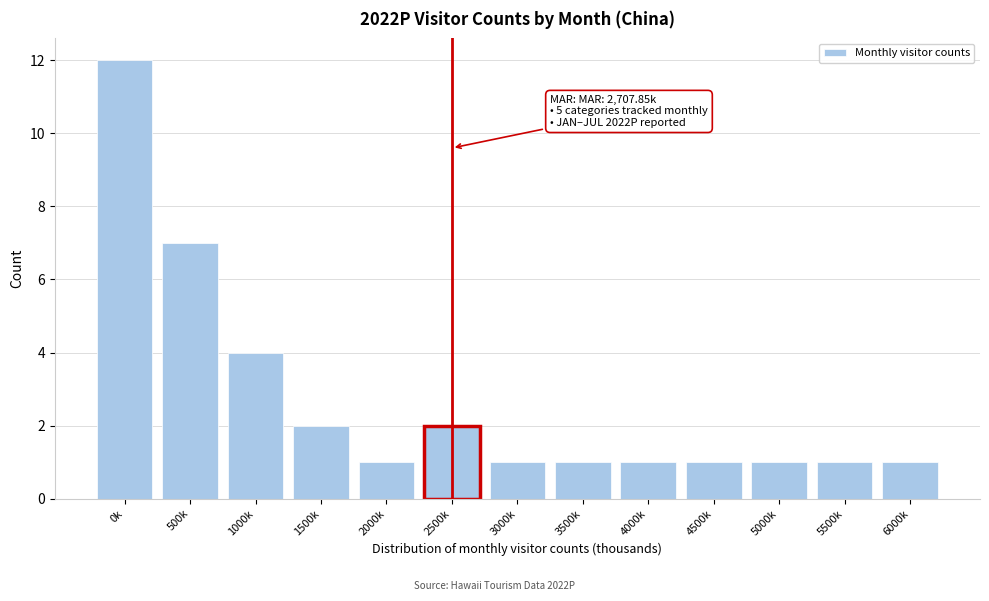

Reading left to right, what are all the values shown in this chart?

12	7	4	2	1	2	1	1	1	1	1	1	1